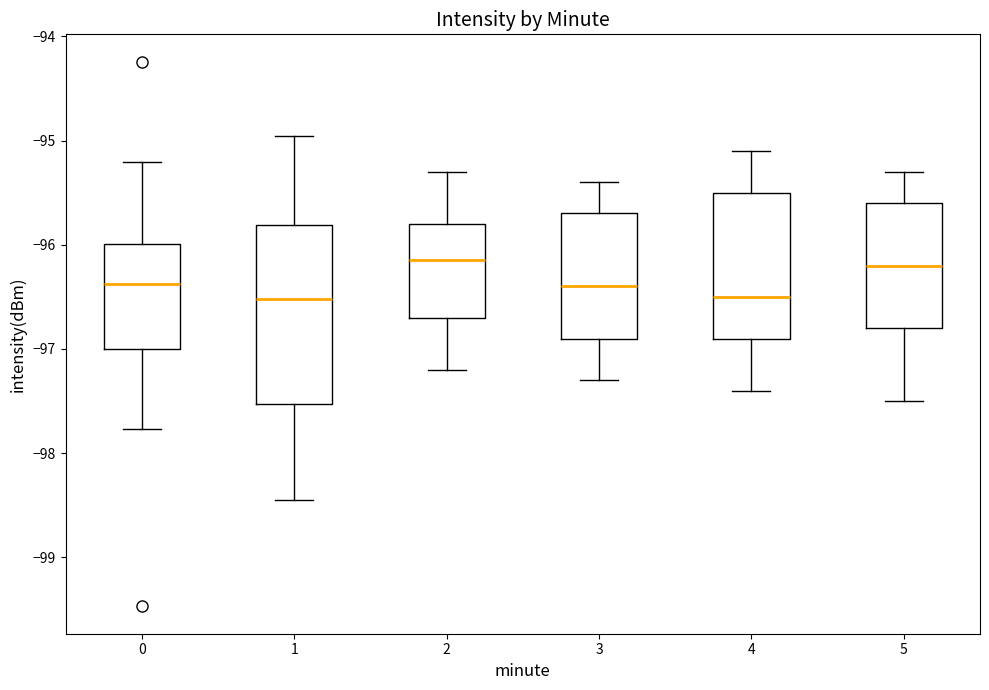

Where does the lower whisker of the box at x = 3 end on the y-axis? The values are not printed on the chart, so give them approximately, as read against the axis.

-97.3